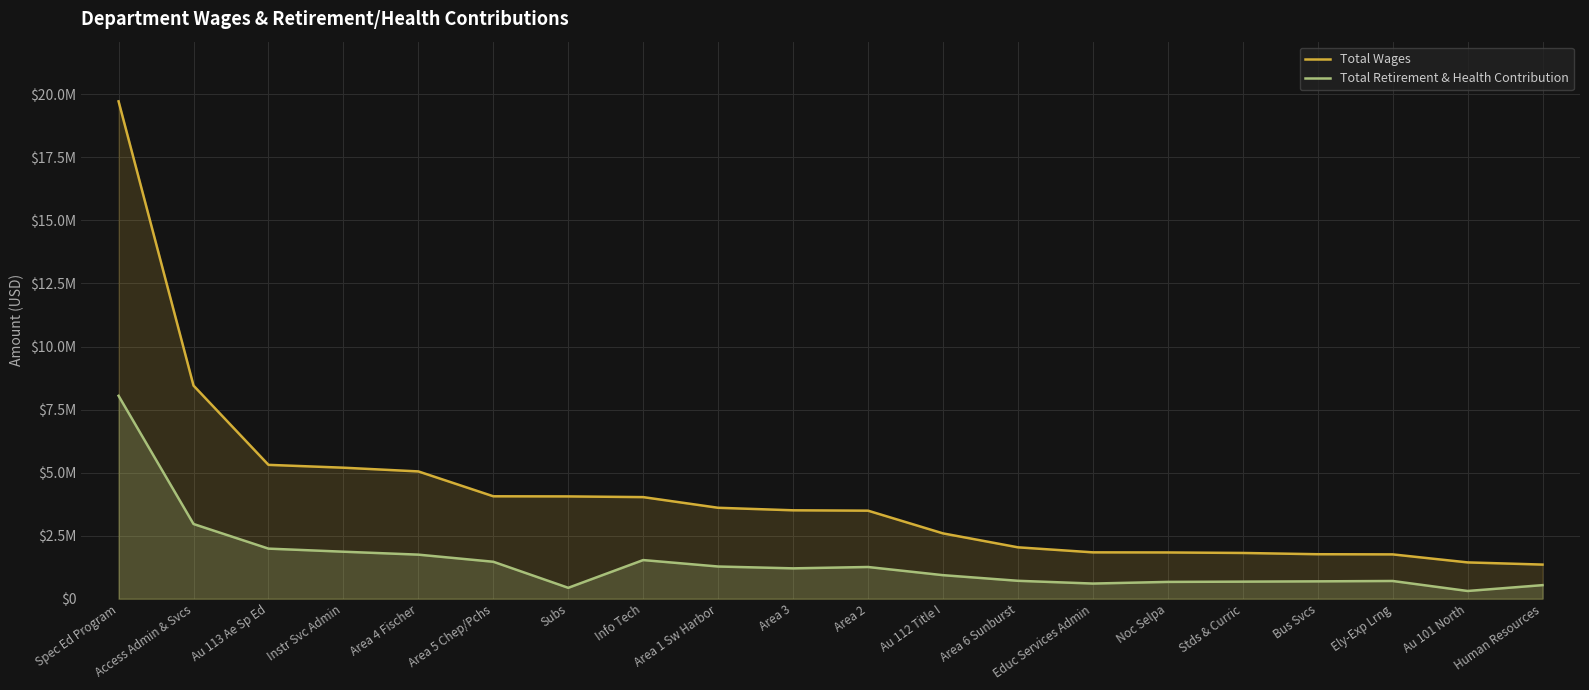

At which label is Total Retirement & Health Contribution closest to 4177248?

Access Admin & Svcs